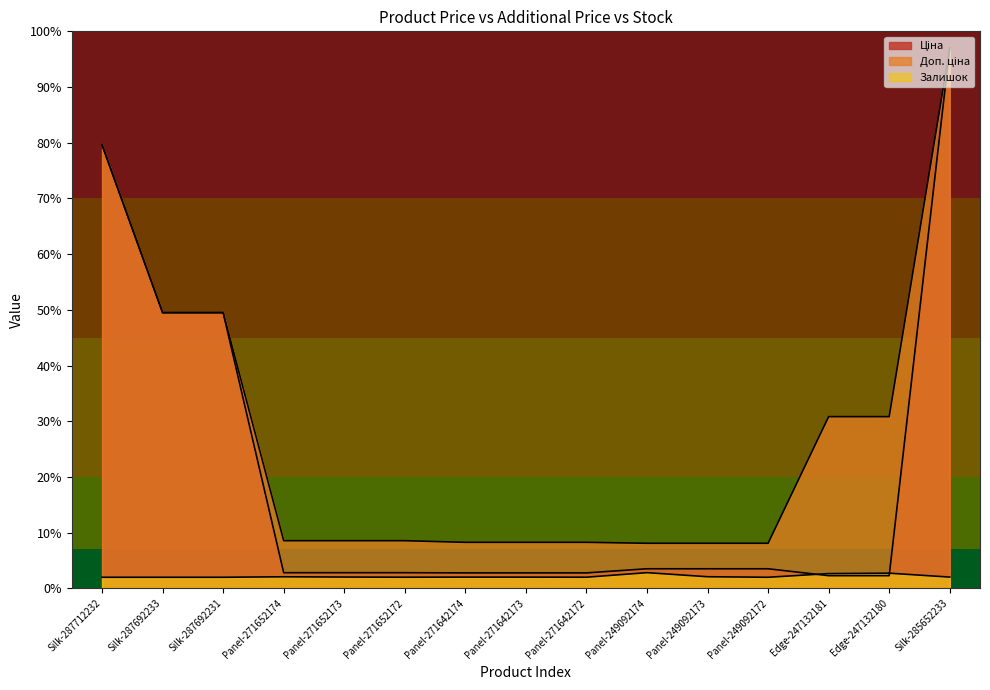

Which has a higher value, Panel-249092174 or Edge-247132180?

Panel-249092174